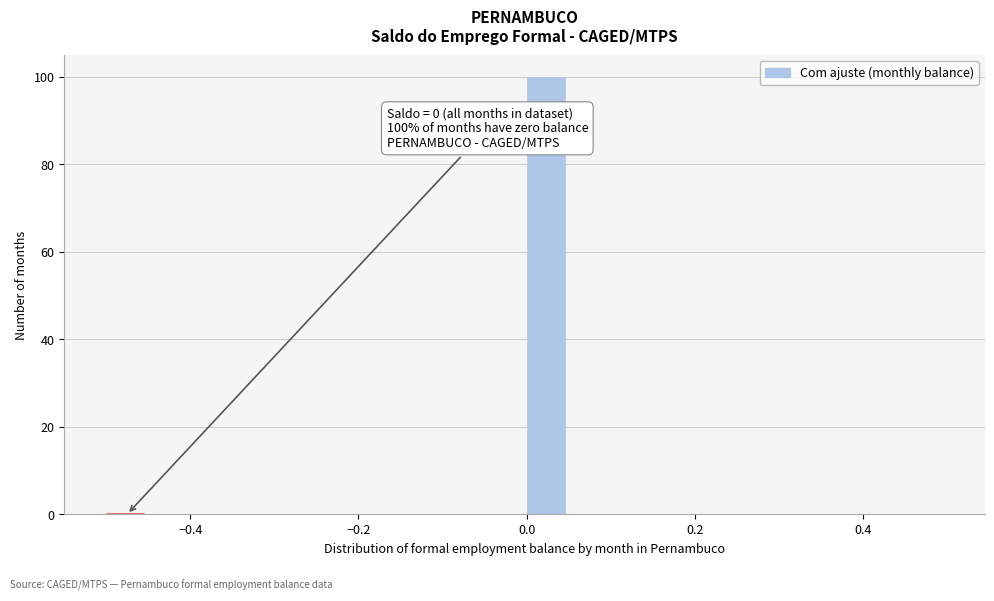

Around what value on the x-axis is the tallest bar? Give the approximate position of its centre, as read against the axis.

0.02